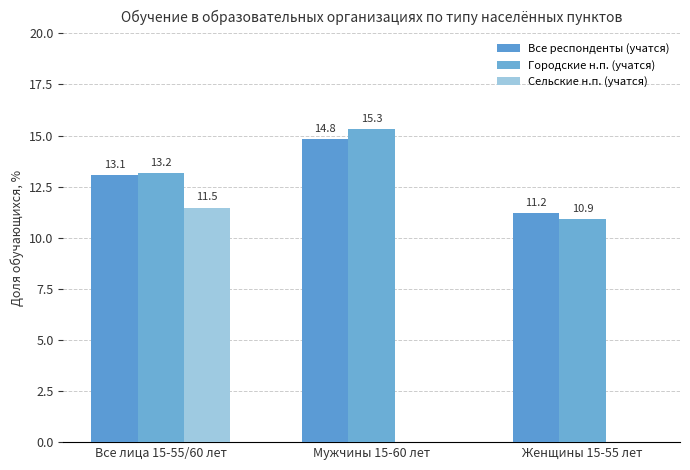

What is the sum of the Все респонденты (учатся) values at Все лица 15-55/60 лет and Мужчины 15-60 лет?

27.9